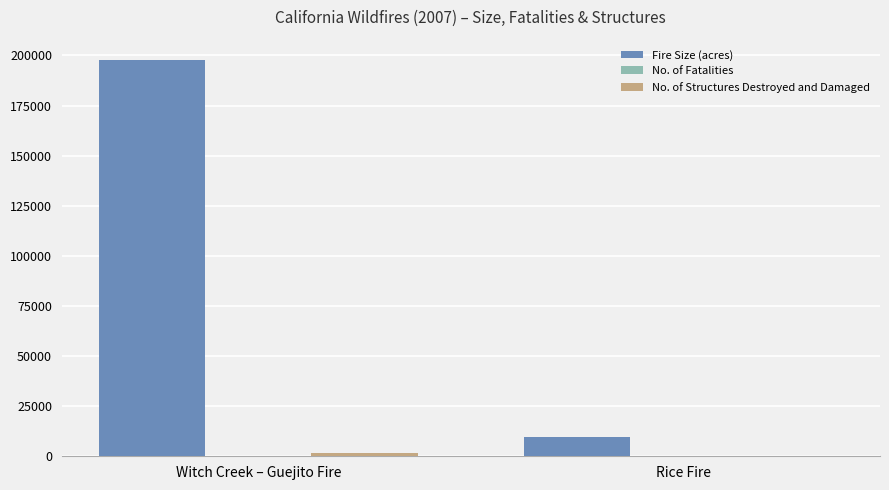

Which label corresponds to the largest value in the chart?

Witch Creek – Guejito Fire